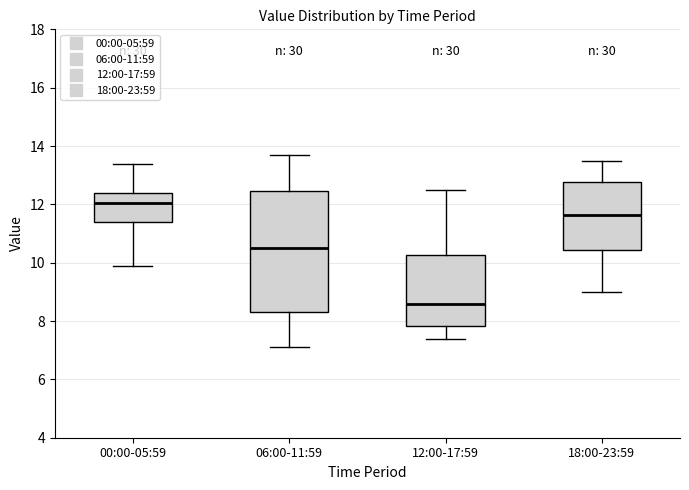

Which box is the tallest, from its lower edge to its upper edge?

06:00-11:59